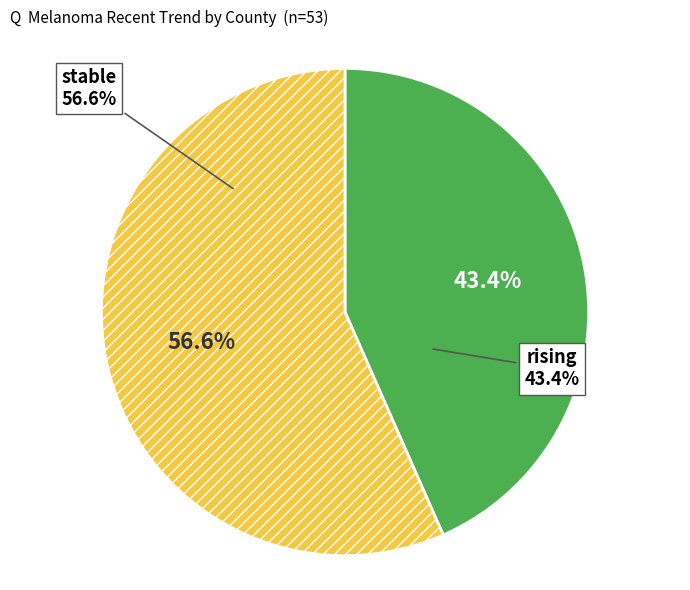

Is it true that stable is 62% of the pie?

False